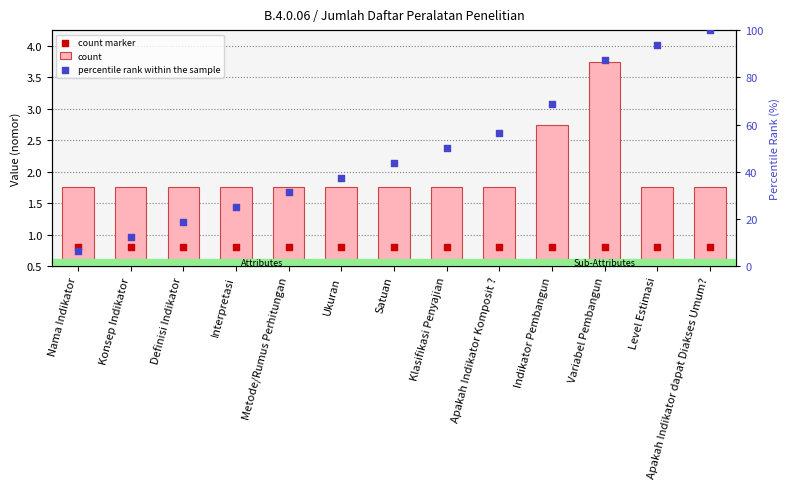

At which category is the sum across all series the highest?

Apakah Indikator dapat Diakses Umum?